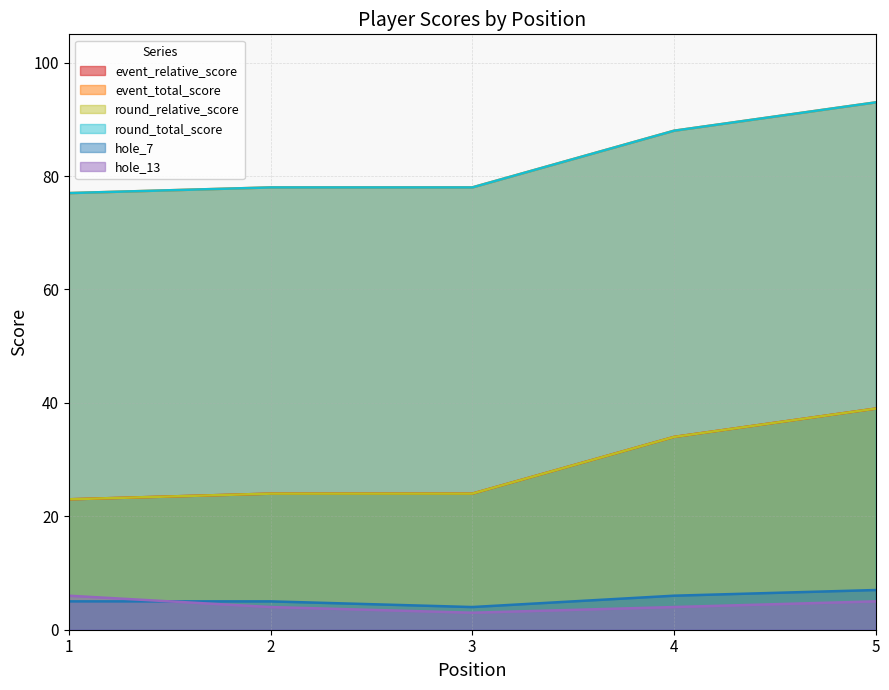

Does the chart display data point markers on the line(s)?

No